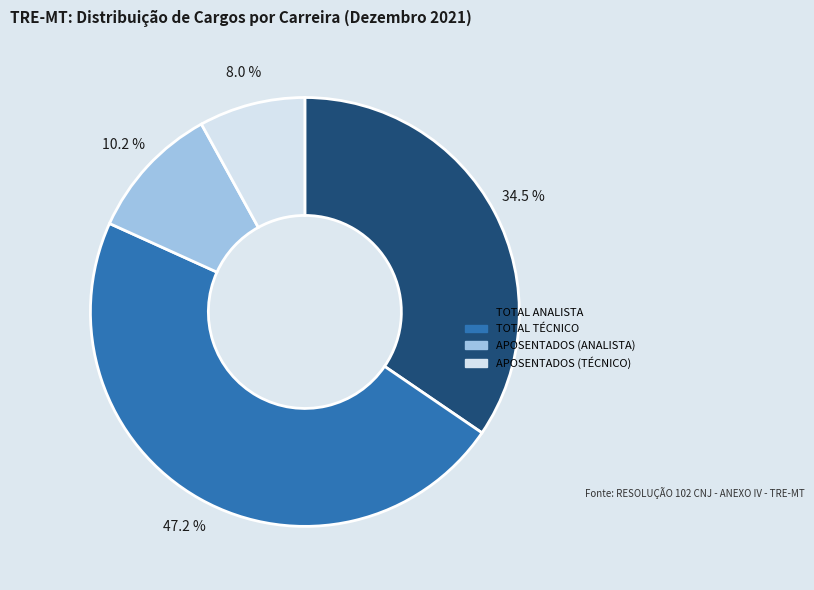

To the nearest percent, what is the difference between the largest and smallest slice percentages?

39%